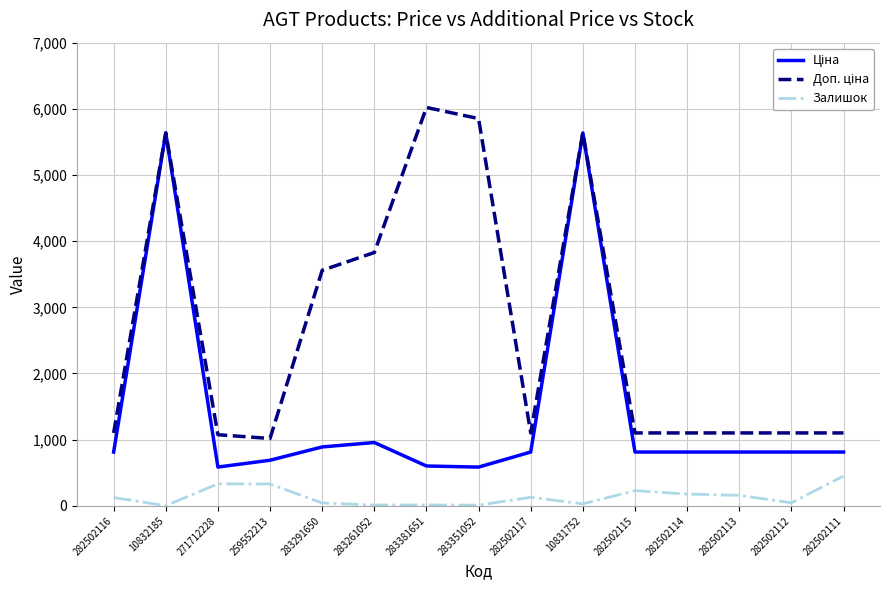

True or false: Залишок has a value of 178.0 at 282502114.

True